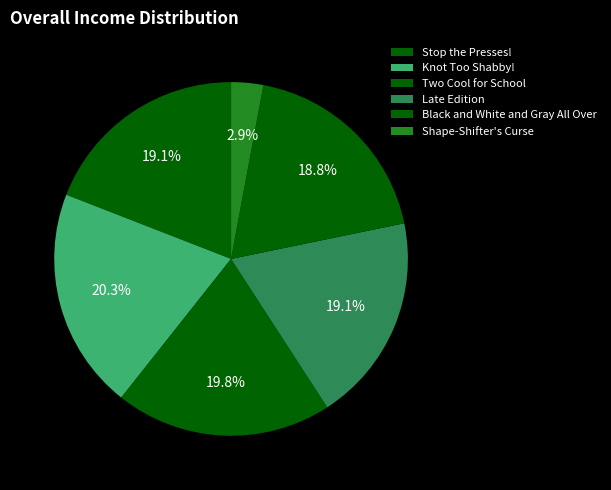

Does any single category account for the majority?

No